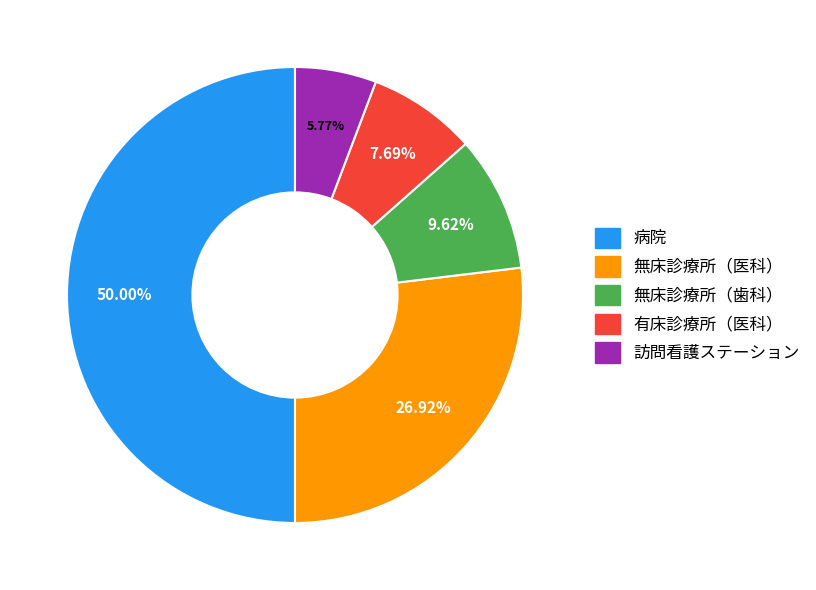

To the nearest percent, what portion does 訪問看護ステーション represent?

6%